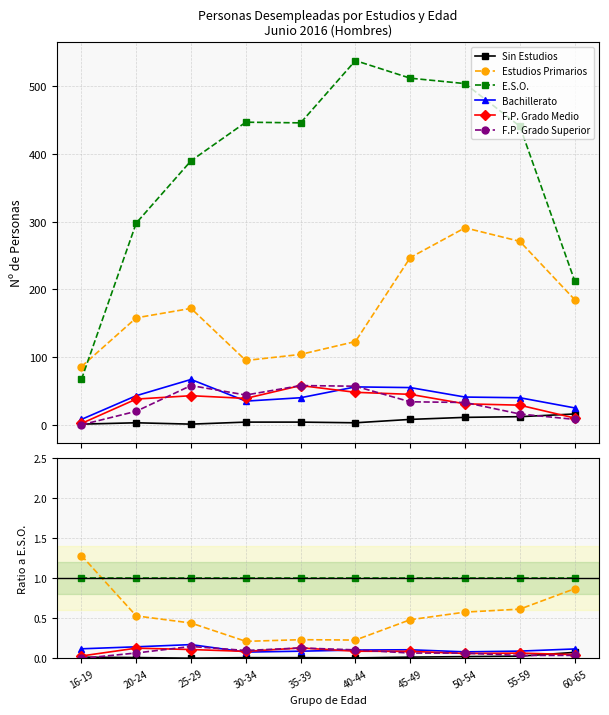

How many interior local peaks does the F.P. Grado Medio series have?

3